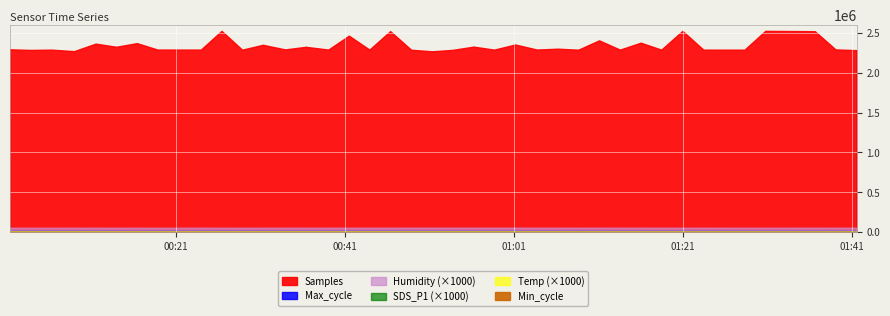

What is the sum of the Temp values at 2022/02/25 01:25:50 and 2022/02/25 01:23:23?

14.1